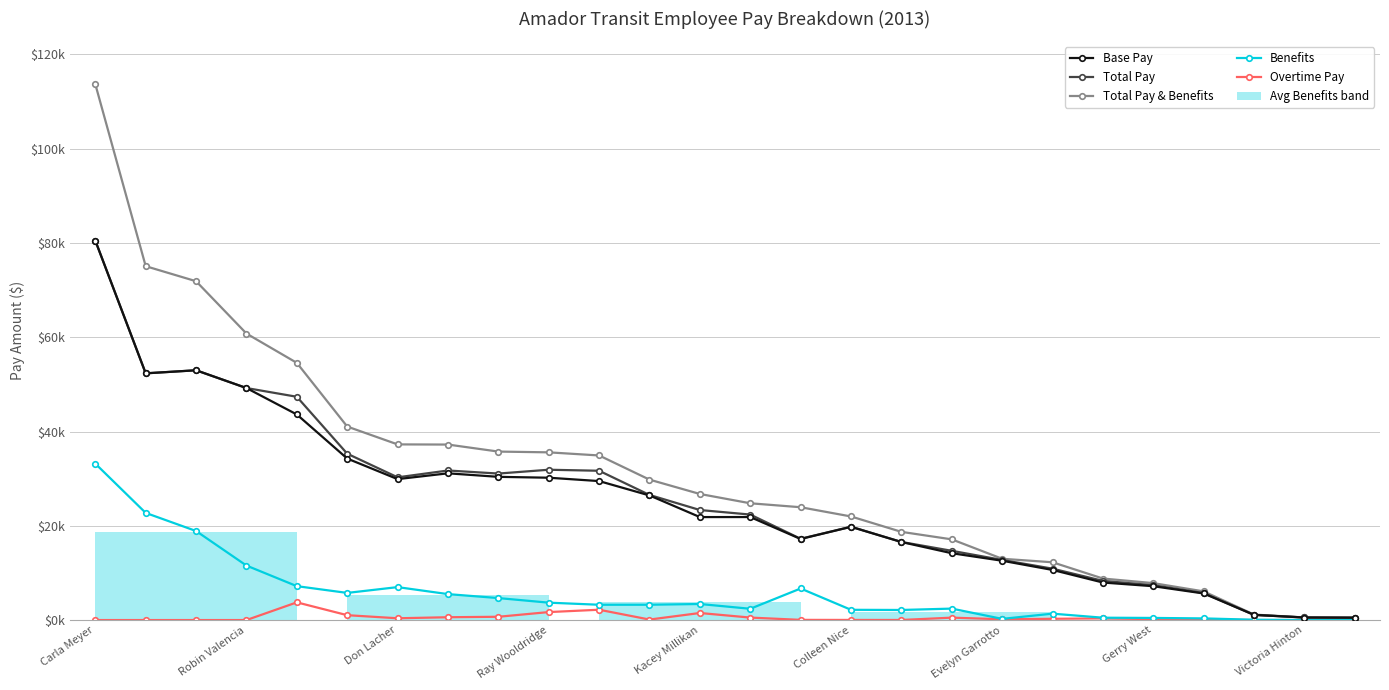

Which has a higher value, 13 or Colleen Nice?

Colleen Nice